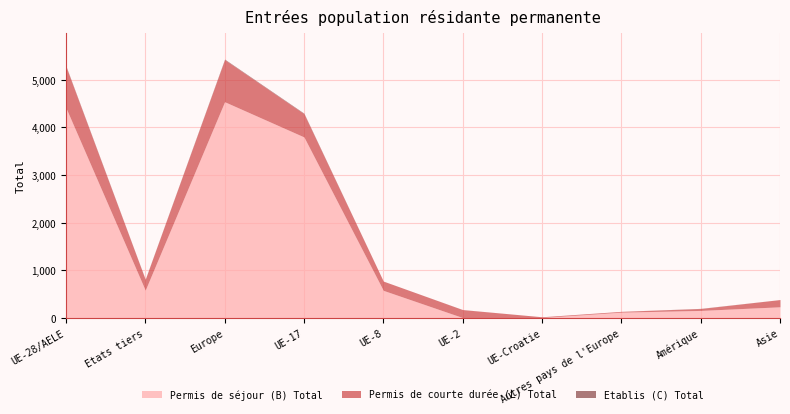

Between UE-28/AELE and Autres pays de l'Europe, which is larger?

UE-28/AELE